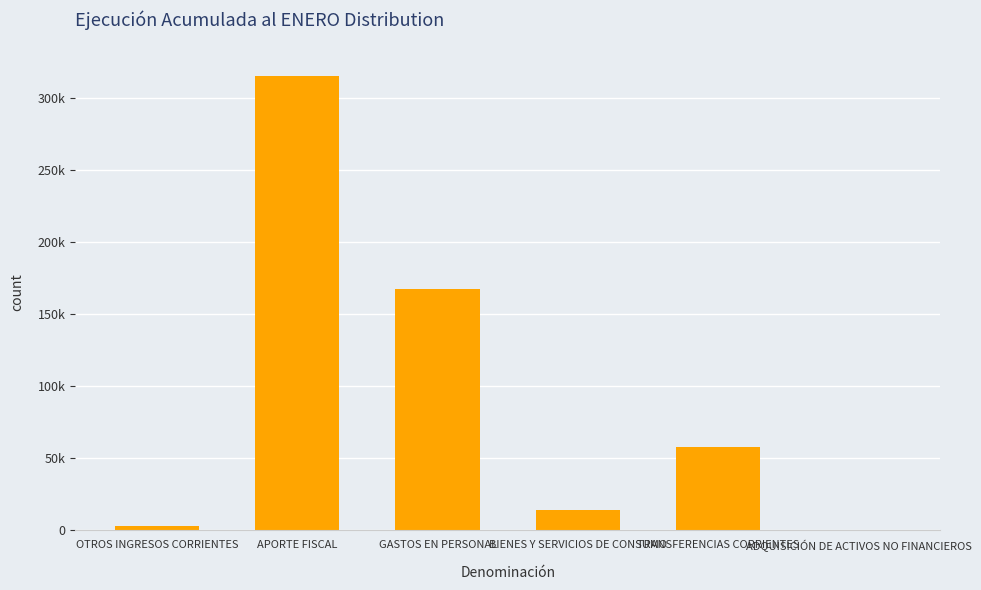

At which label does the data first exceed 57862?

APORTE FISCAL